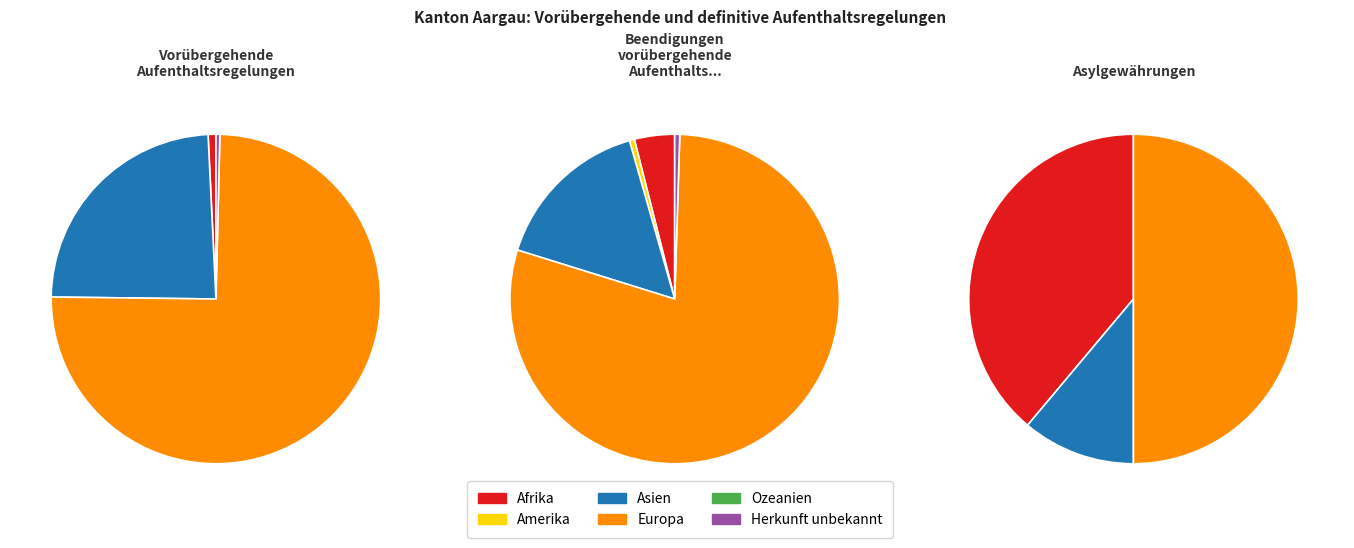

To the nearest percent, what portion does Afrika represent?

4%